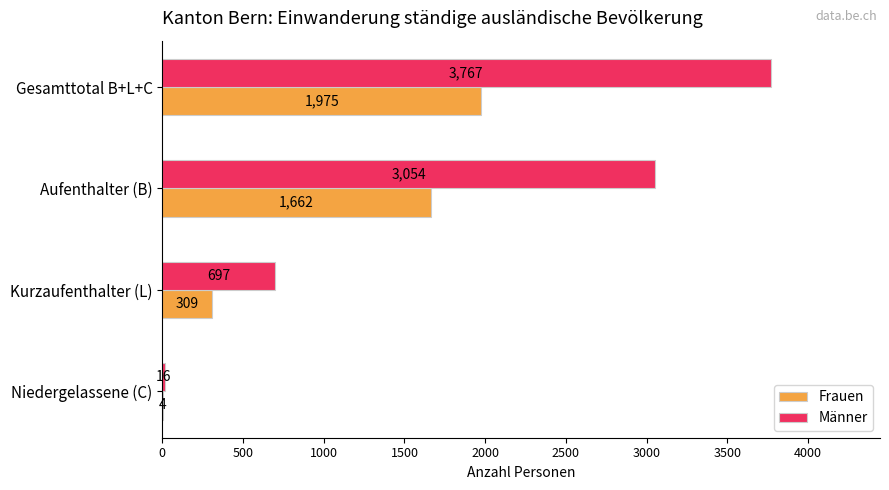

What is the sum of all Frauen values?

3950